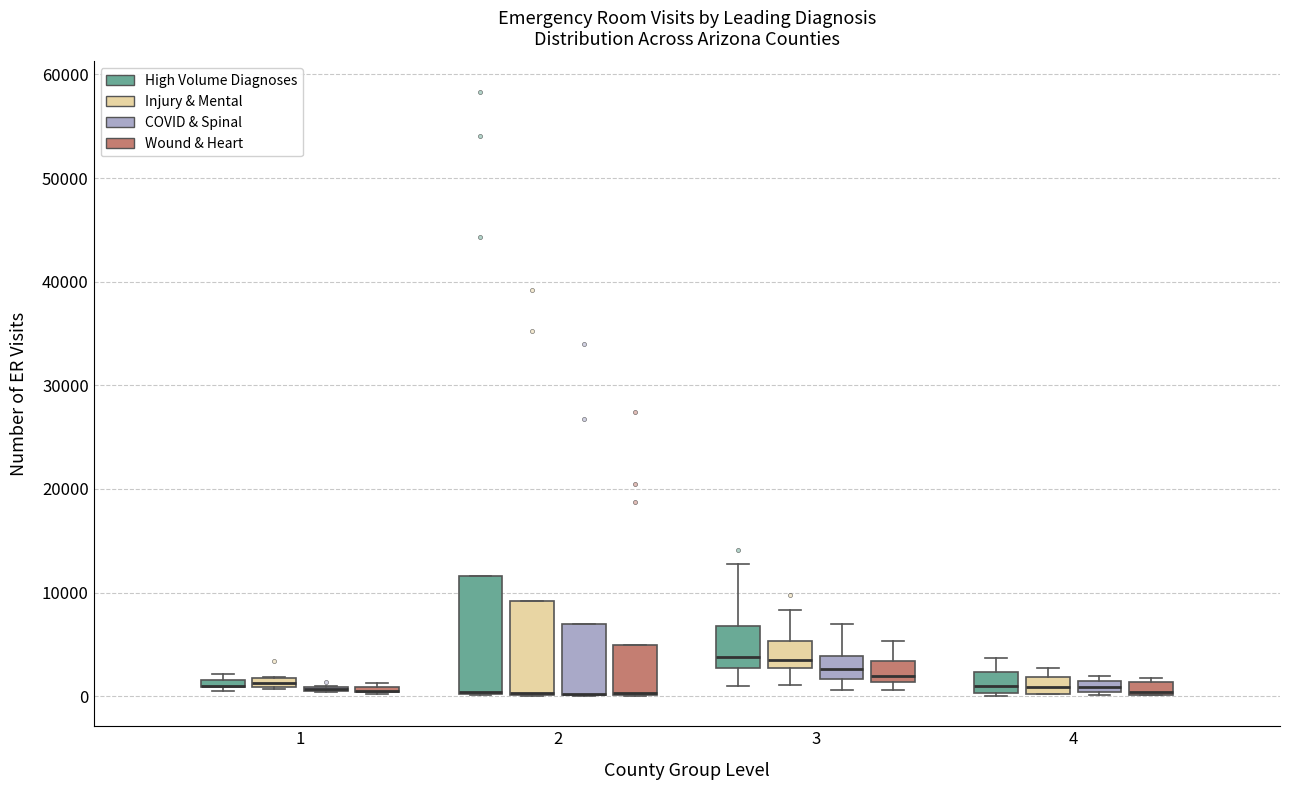

Where is the upper edge of the box for 3 (High Volume Diagnoses) on the y-axis? The values are not printed on the chart, so give them approximately, as read against the axis.

7000